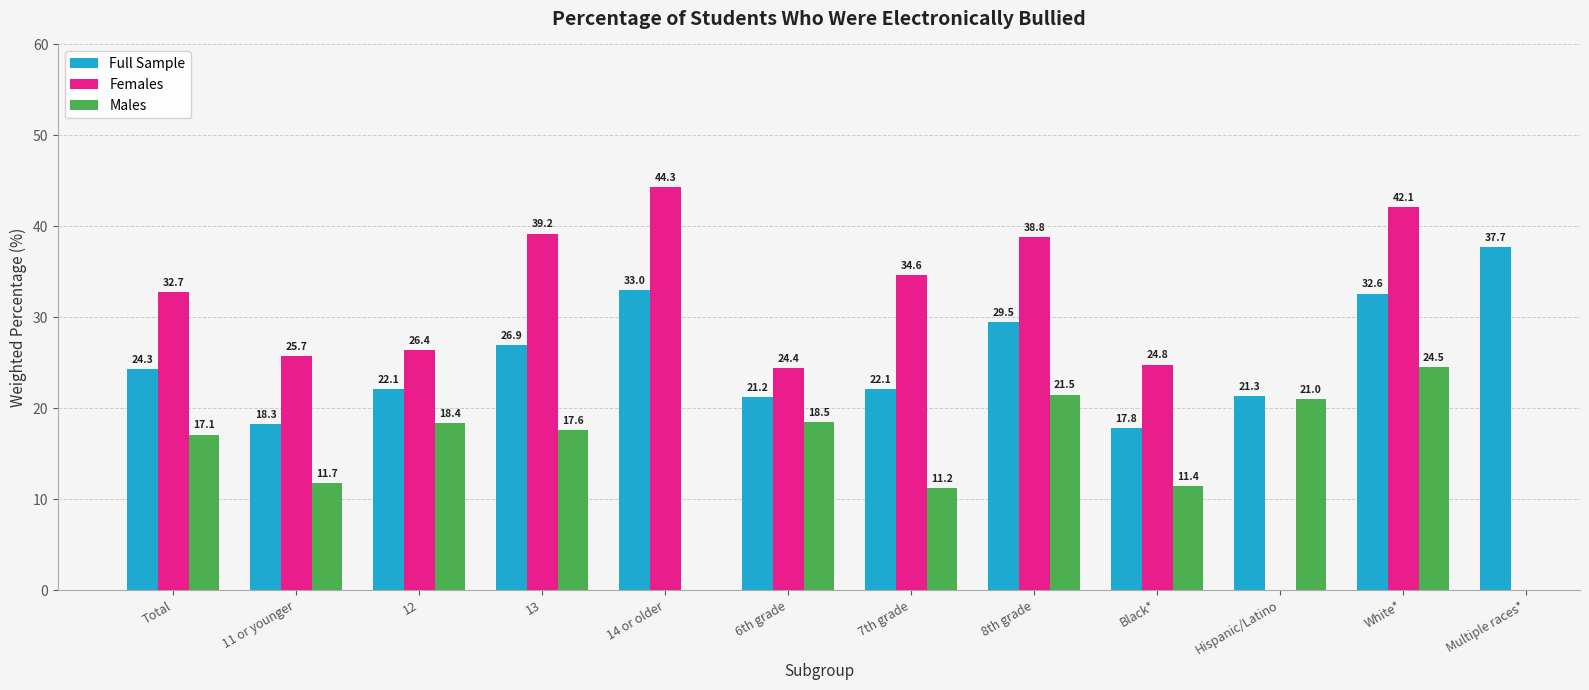

What is the label of the 7th bar from the right?

6th grade